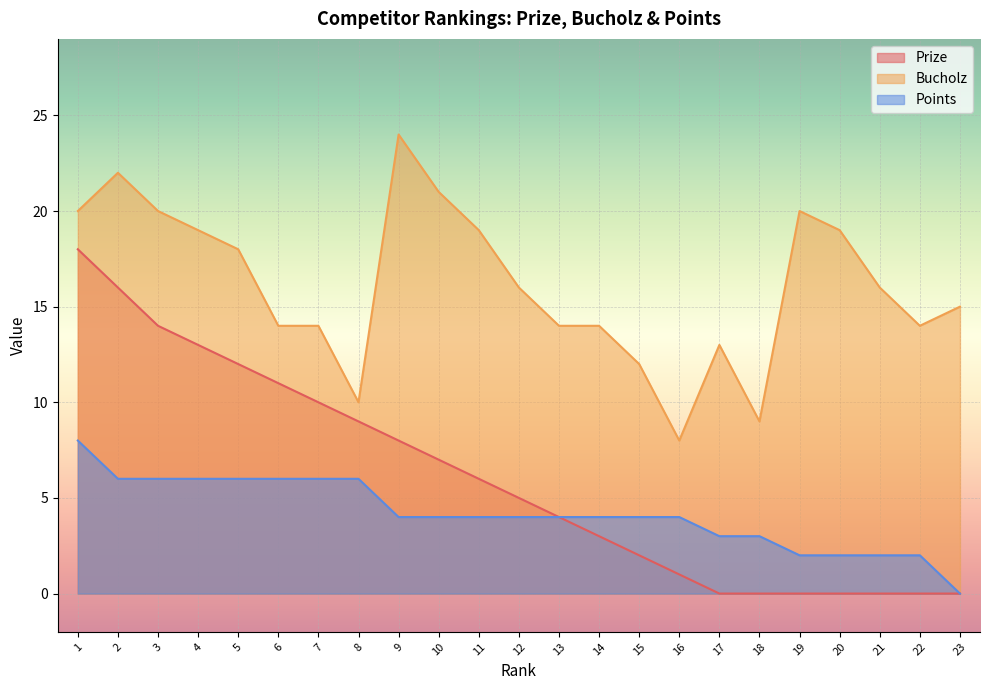

Where is Prize nearest to the value 9?

8